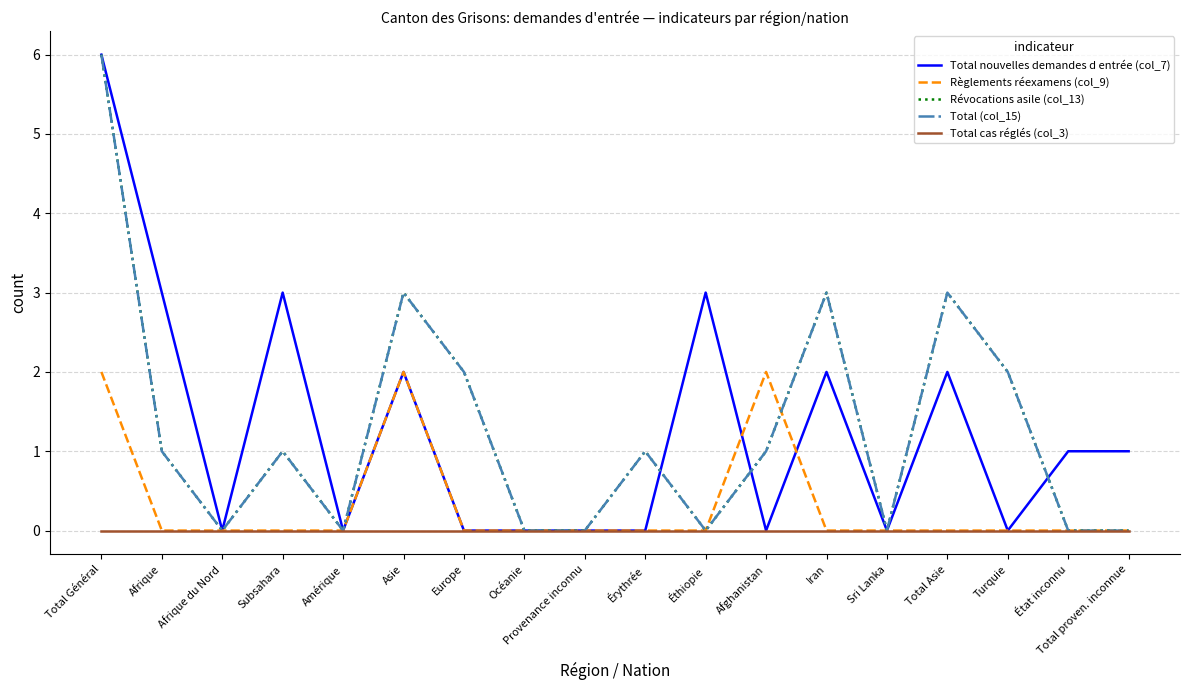

At which category does Total (col_15) reach its first local valley?

Afrique du Nord